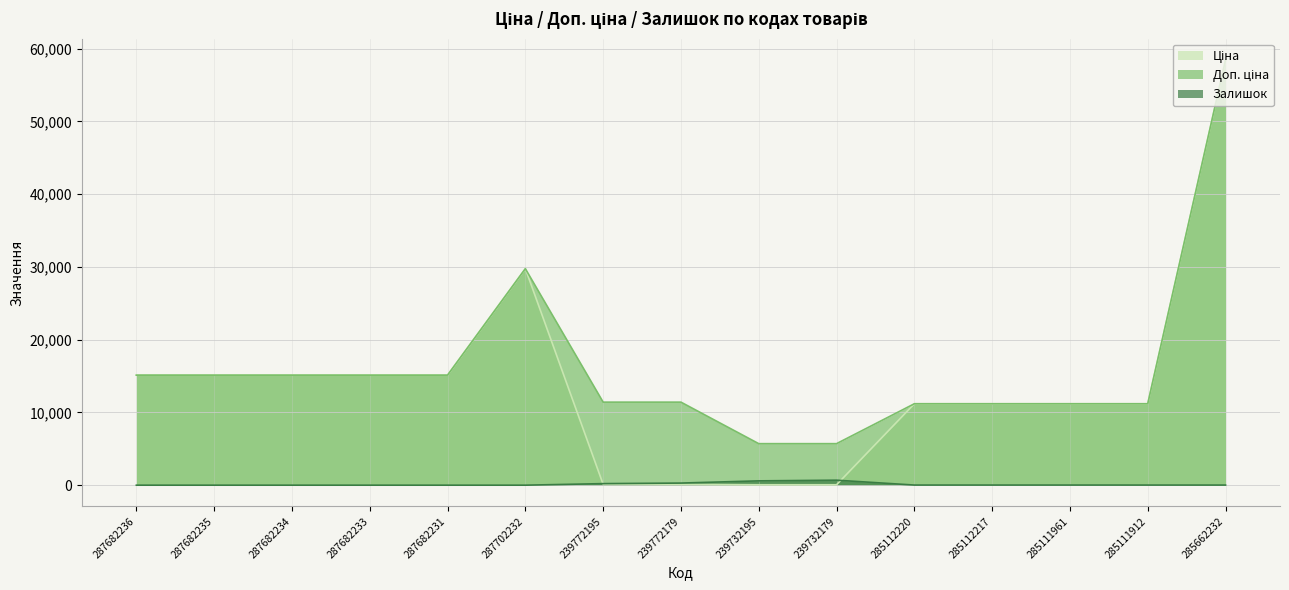

How many values in Залишок are above zero?

9